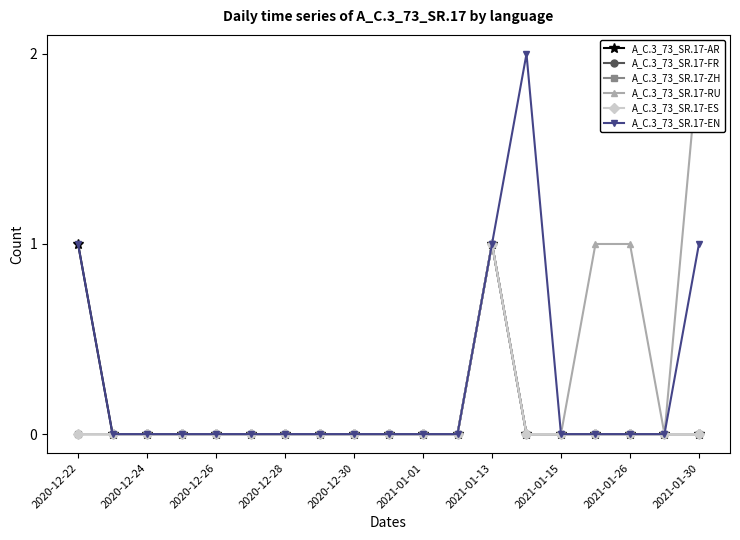

How many values in A_C.3_73_SR.17-ES are above zero?

1